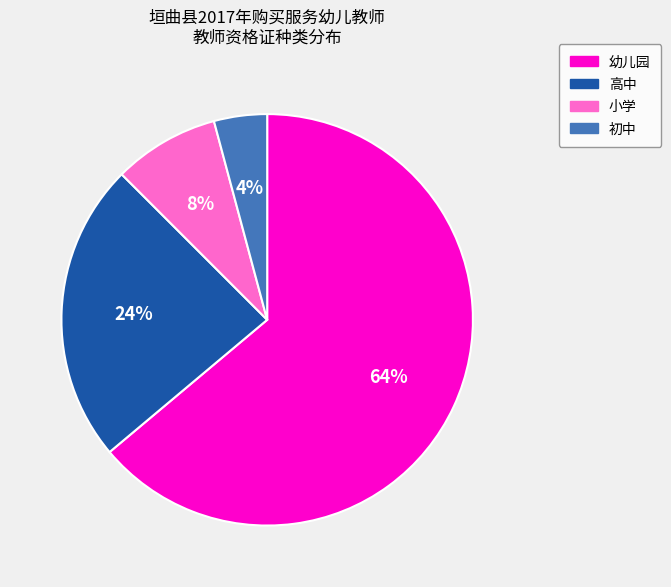

Does any single category account for the majority?

Yes